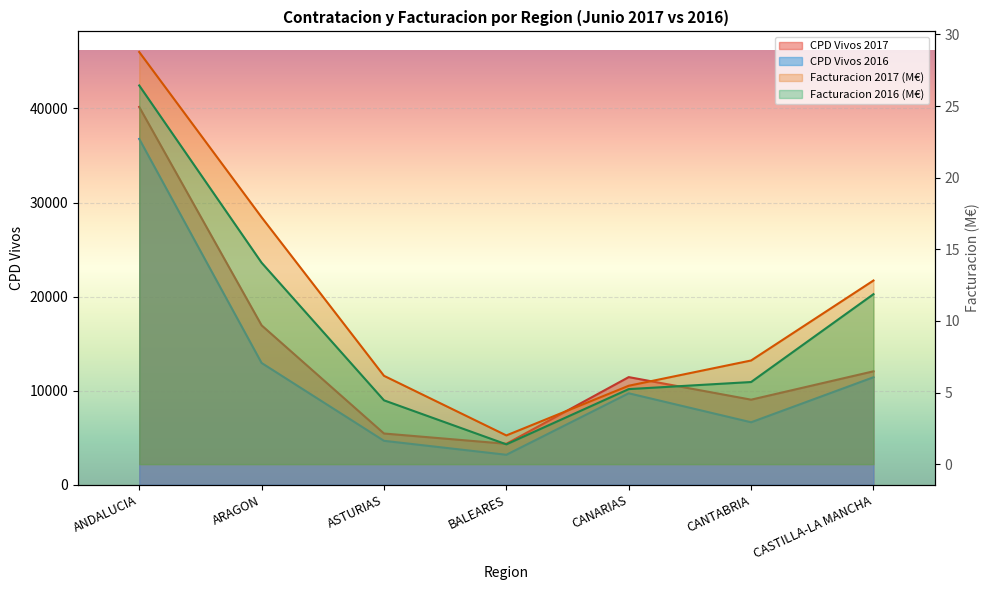

Reading right to left, extract all data points from this chart.

CPD Vivos 2017: 12060.0	9043.0	11443.0	4352.0	5447.0	16946.0	40163.0
CPD Vivos 2016: 11428.0	6639.0	9724.0	3186.0	4670.0	12946.0	36766.0
Facturacion 2017: 12.8	7.2	5.5	2.0	6.2	17.2	28.8
Facturacion 2016: 11.9	5.7	5.2	1.4	4.5	14.1	26.4